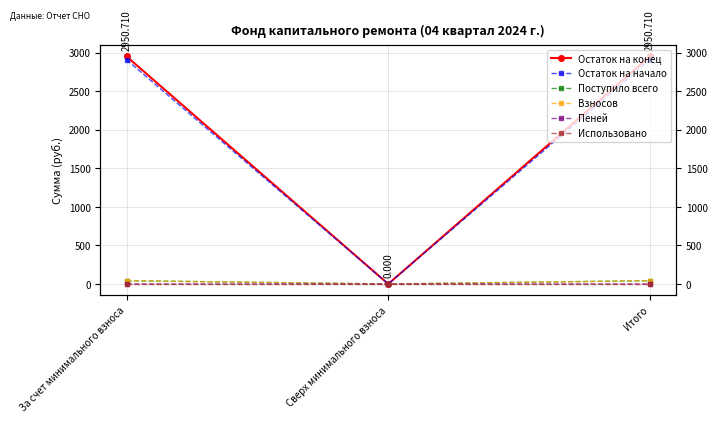

What is the label of the 2nd point from the left?

Сверх минимального взноса